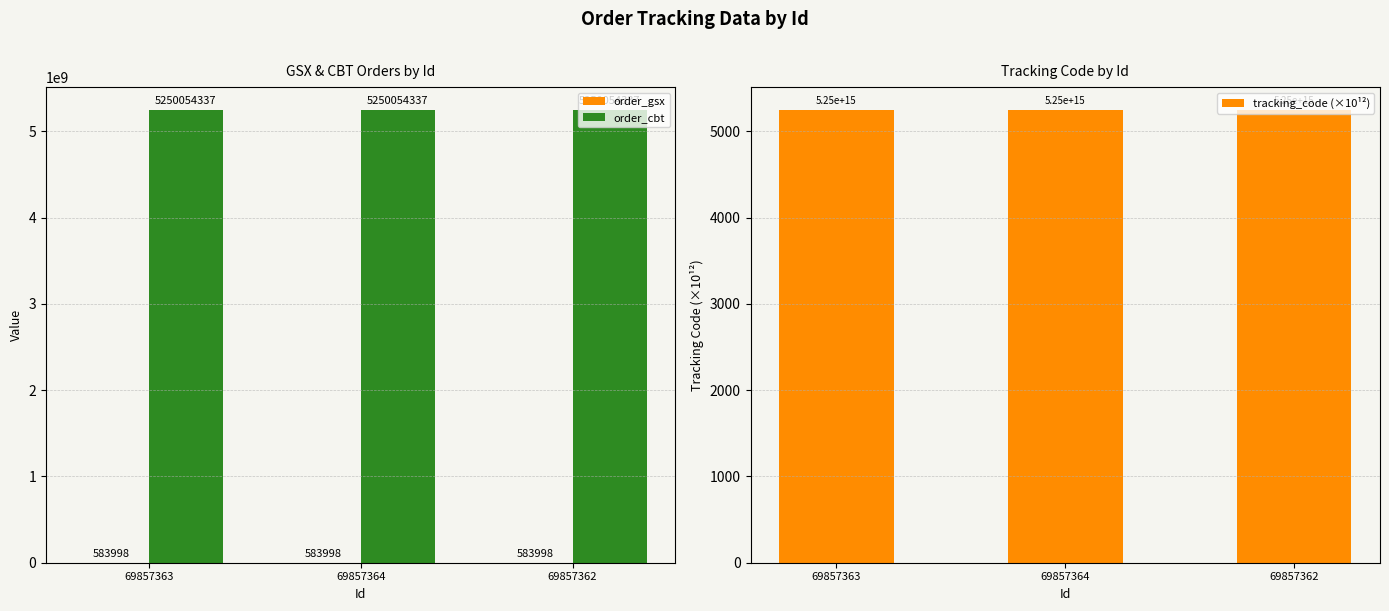

Which series has the widest spread of values?

order_gsx